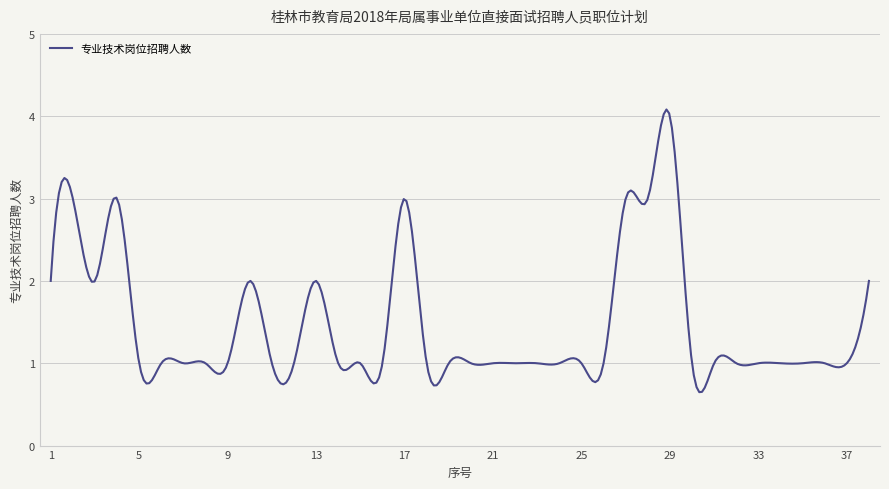

What is the difference between the maximum and minimum values?

3.4